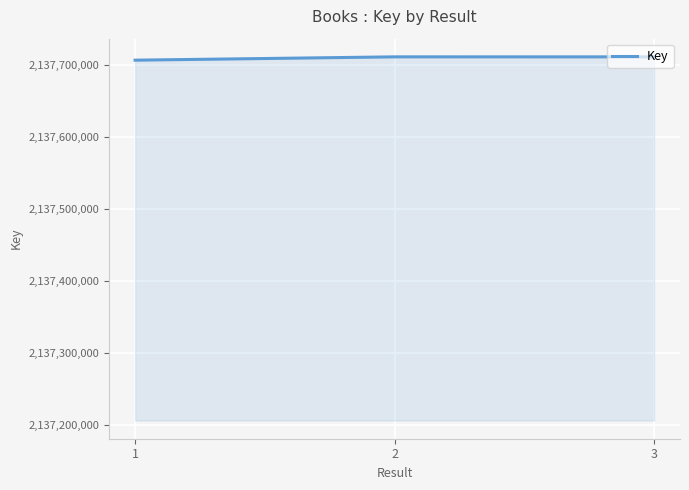

What value does the data have at 2, to the nearest 50?

2137711000